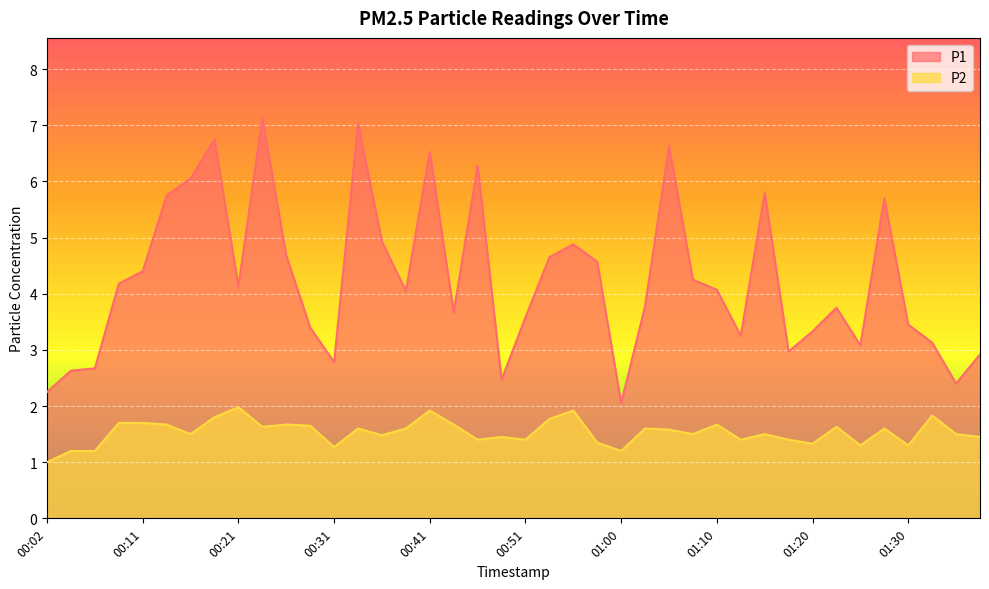

List the labels in order of P1 value, smallest first.

01:00, 00:02, 01:35, 00:48, 00:04, 00:07, 00:31, 01:37, 01:17, 01:25, 01:32, 01:12, 01:20, 00:29, 01:30, 00:51, 00:43, 01:22, 01:03, 00:38, 01:10, 00:21, 00:09, 01:08, 00:11, 00:58, 00:53, 00:26, 00:55, 00:36, 01:27, 00:14, 01:15, 00:16, 00:46, 00:41, 01:05, 00:19, 00:33, 00:24